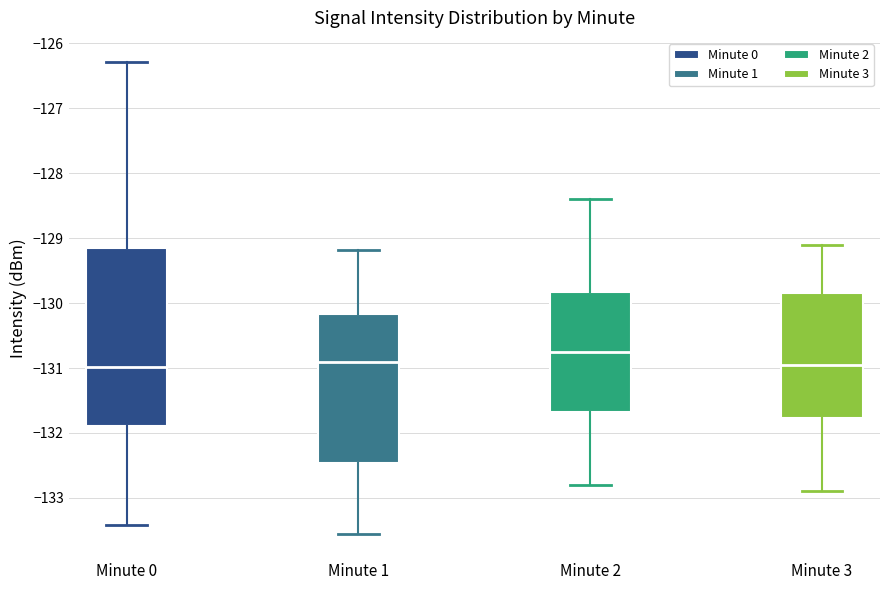

Where does the median line of the box for Minute 2 sit on the y-axis? The values are not printed on the chart, so give them approximately, as read against the axis.

-130.7